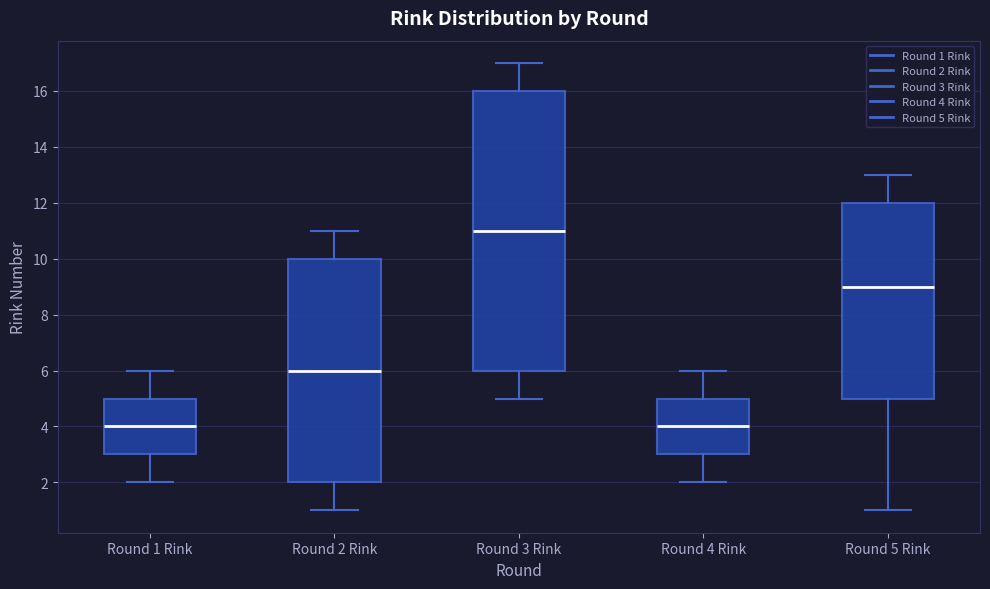

Reading left to right, read every box against the y-axis: the position of its median line, the range the box covers, and the ends of its whiskers. The values are not printed on the chart, so give them approximately, as read against the axis.

Round 1 Rink: median 4, box 3 to 5, whiskers 2 to 6
Round 2 Rink: median 6, box 2 to 10, whiskers 1 to 11
Round 3 Rink: median 11, box 6 to 16, whiskers 5 to 17
Round 4 Rink: median 4, box 3 to 5, whiskers 2 to 6
Round 5 Rink: median 9, box 5 to 12, whiskers 1 to 13